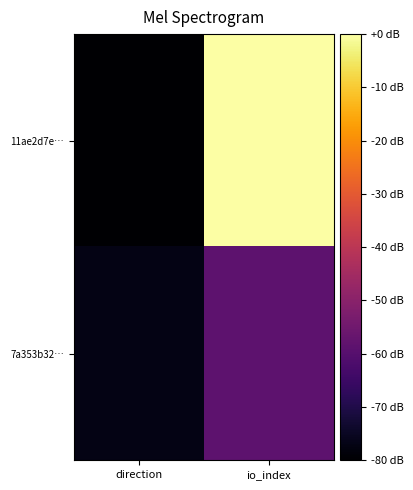

Which category has the lowest value across all series?

direction